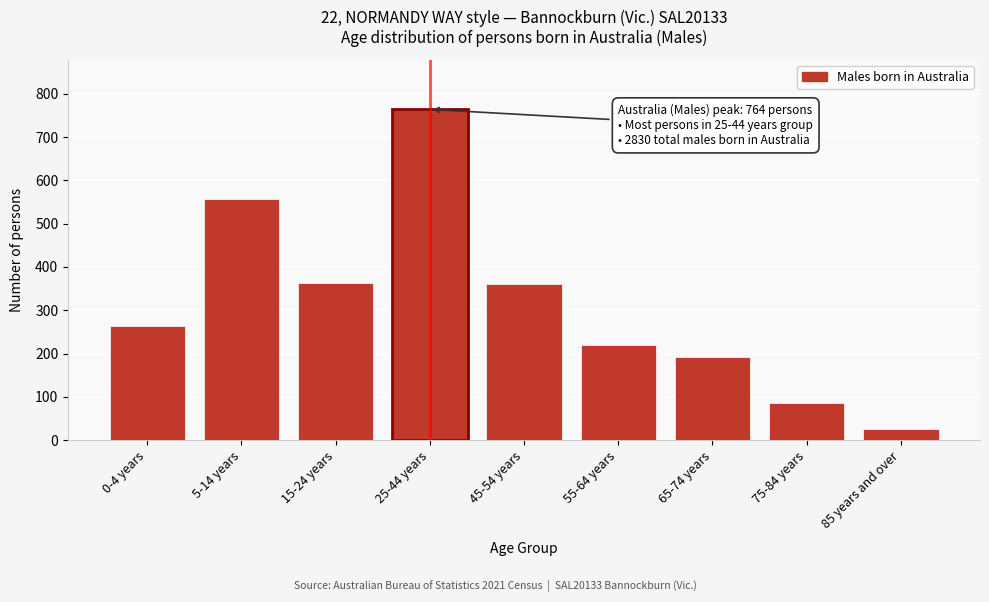

Between 65-74 years and 75-84 years, which is larger?

65-74 years